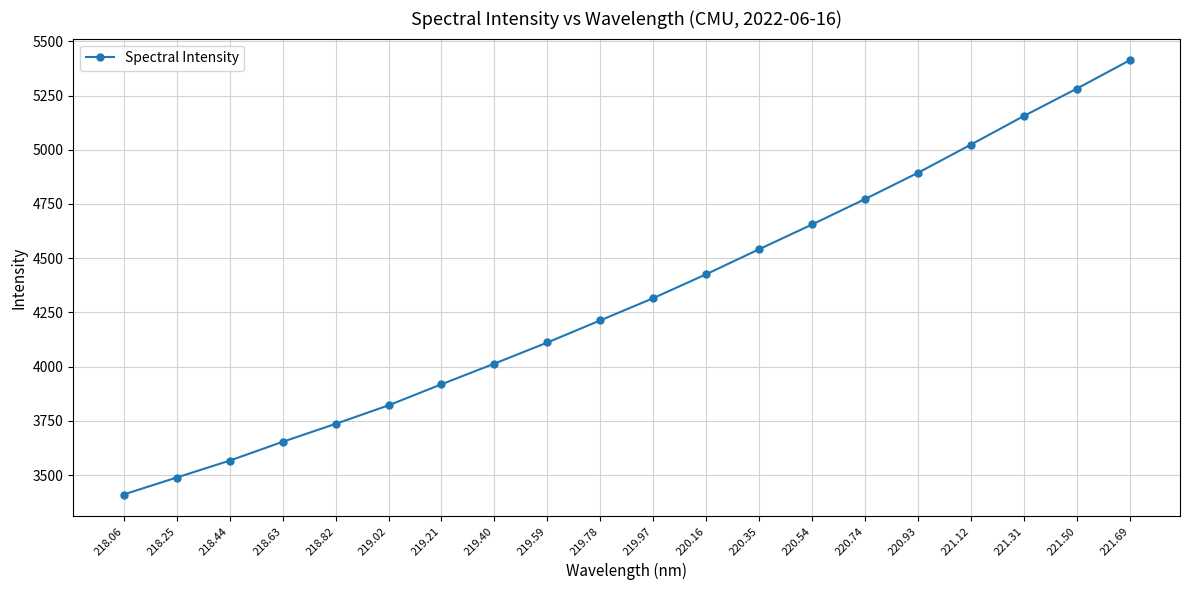

Rank the categories by value from lowest to highest.

218.06, 218.25, 218.44, 218.63, 218.82, 219.02, 219.21, 219.40, 219.59, 219.78, 219.97, 220.16, 220.35, 220.54, 220.74, 220.93, 221.12, 221.31, 221.50, 221.69